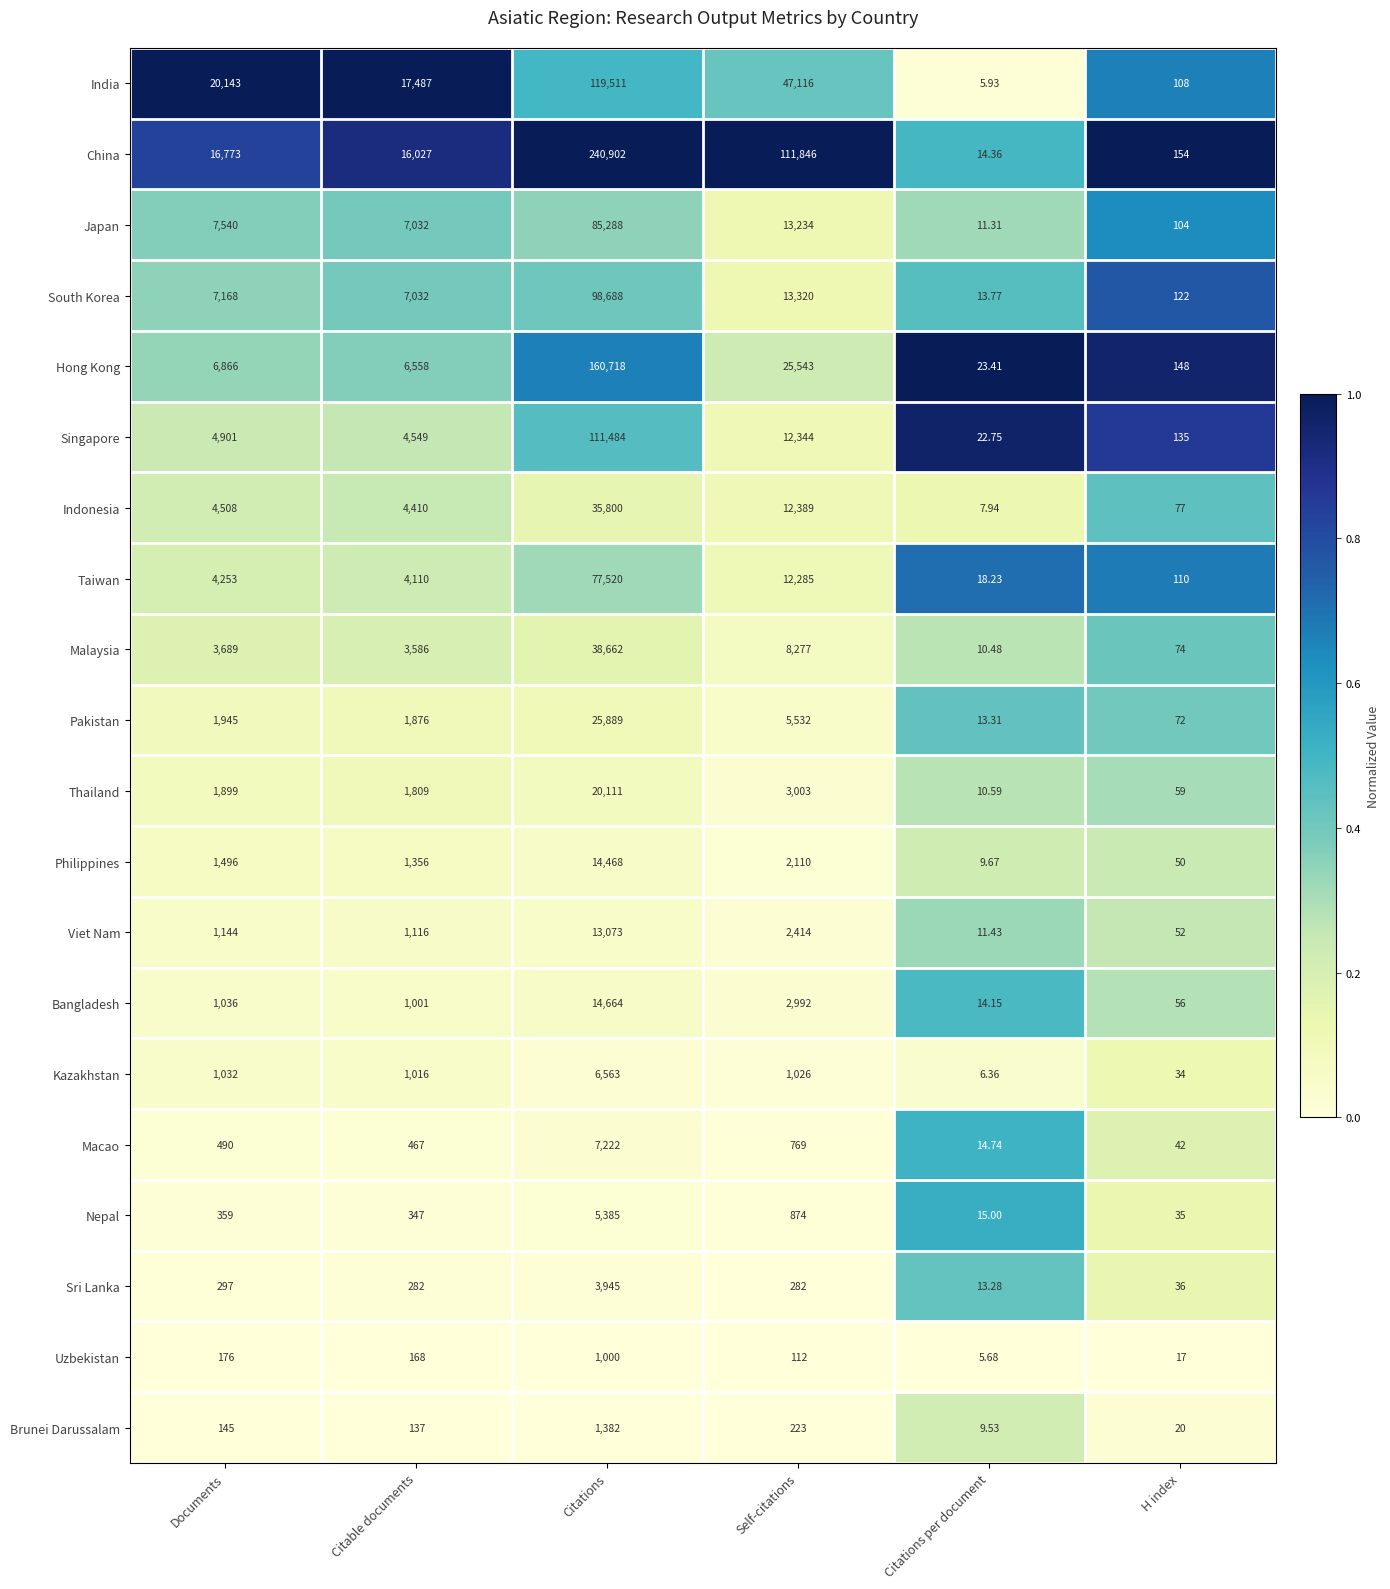

Is the value of Pakistan at Documents greater than the value of Uzbekistan at H index?

Yes